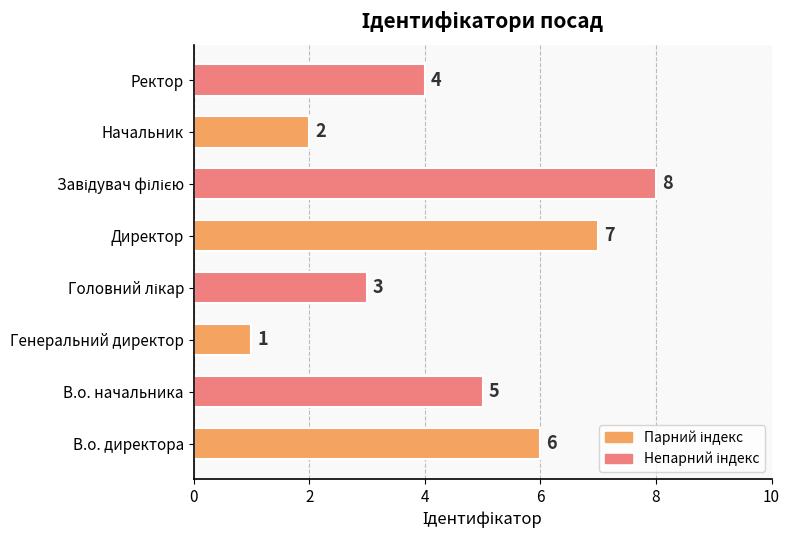

True or false: the data shows 7 at Директор.

True